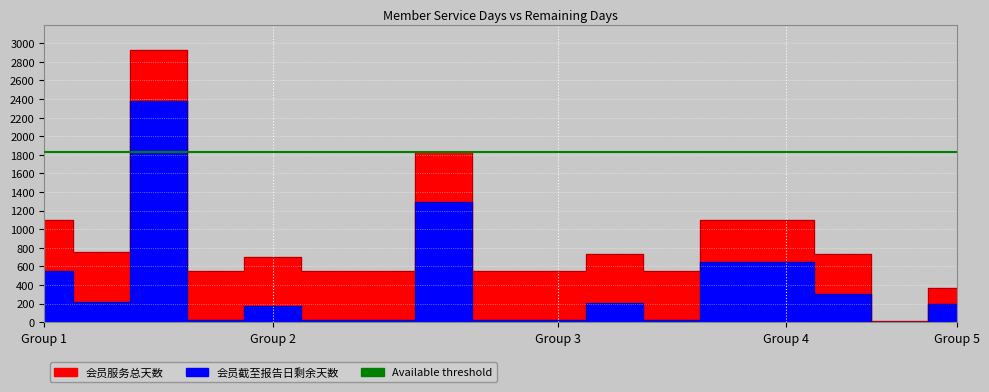

True or false: 会员服务总天数 and 会员截至报告日剩余天数 cross at least once.

False